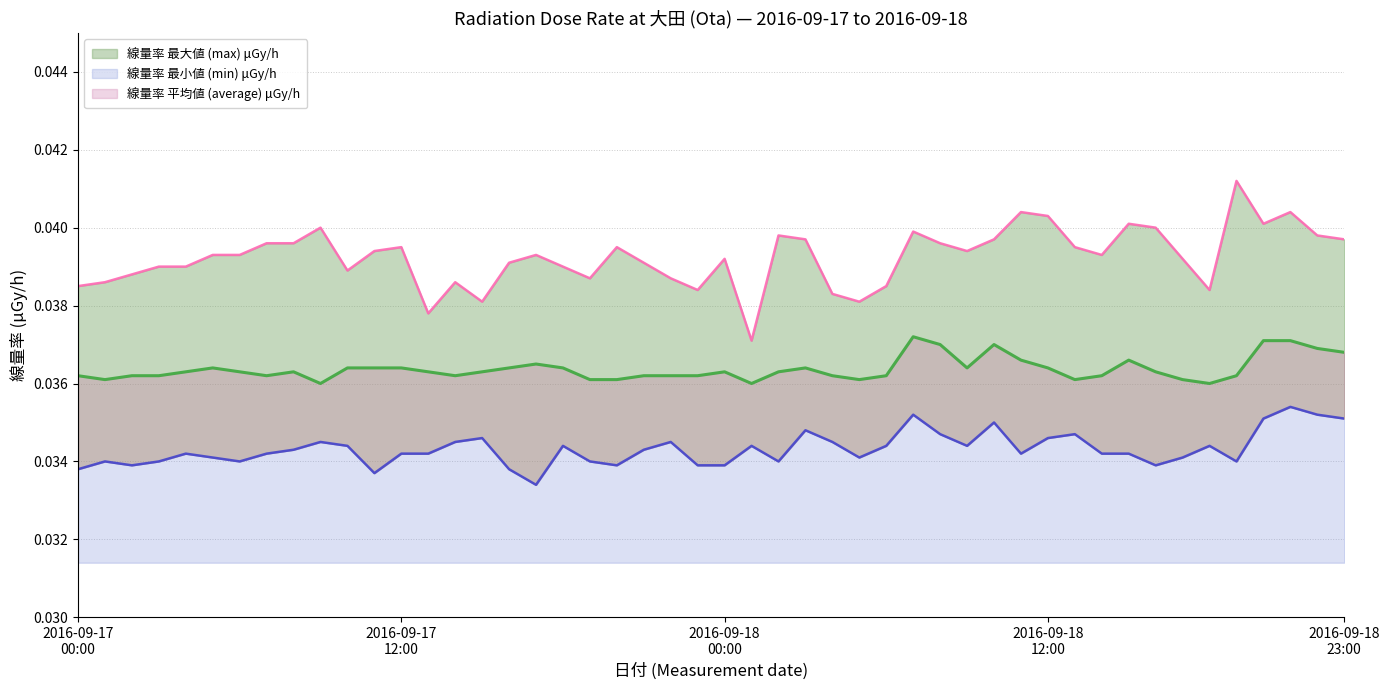

At which label does 線量率 最大値 (max) μGy/h reach its peak?

2016-09-18